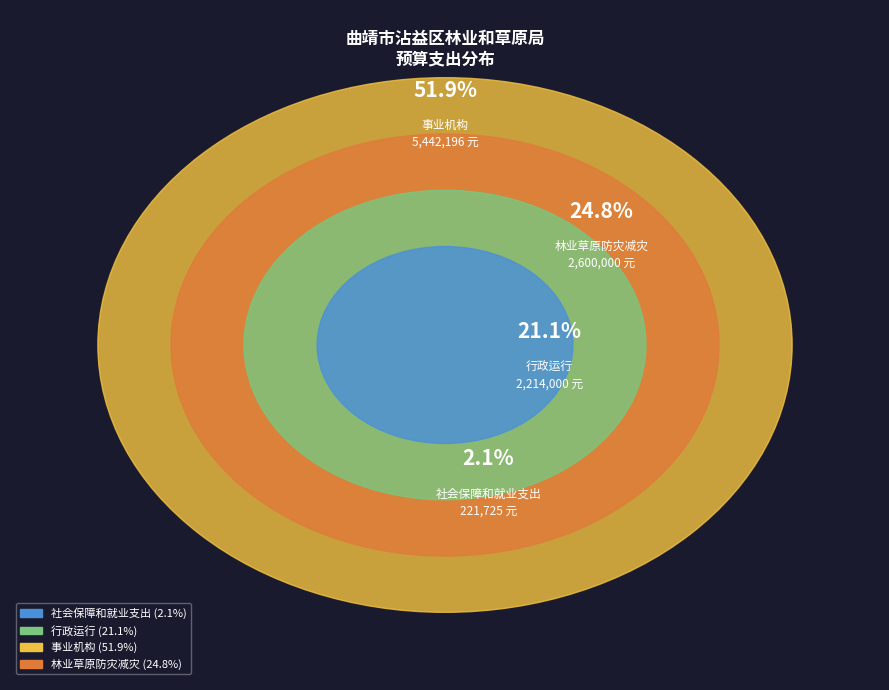

Rank the categories by value from lowest to highest.

社会保障和就业支出, 行政运行, 林业草原防灾减灾, 事业机构